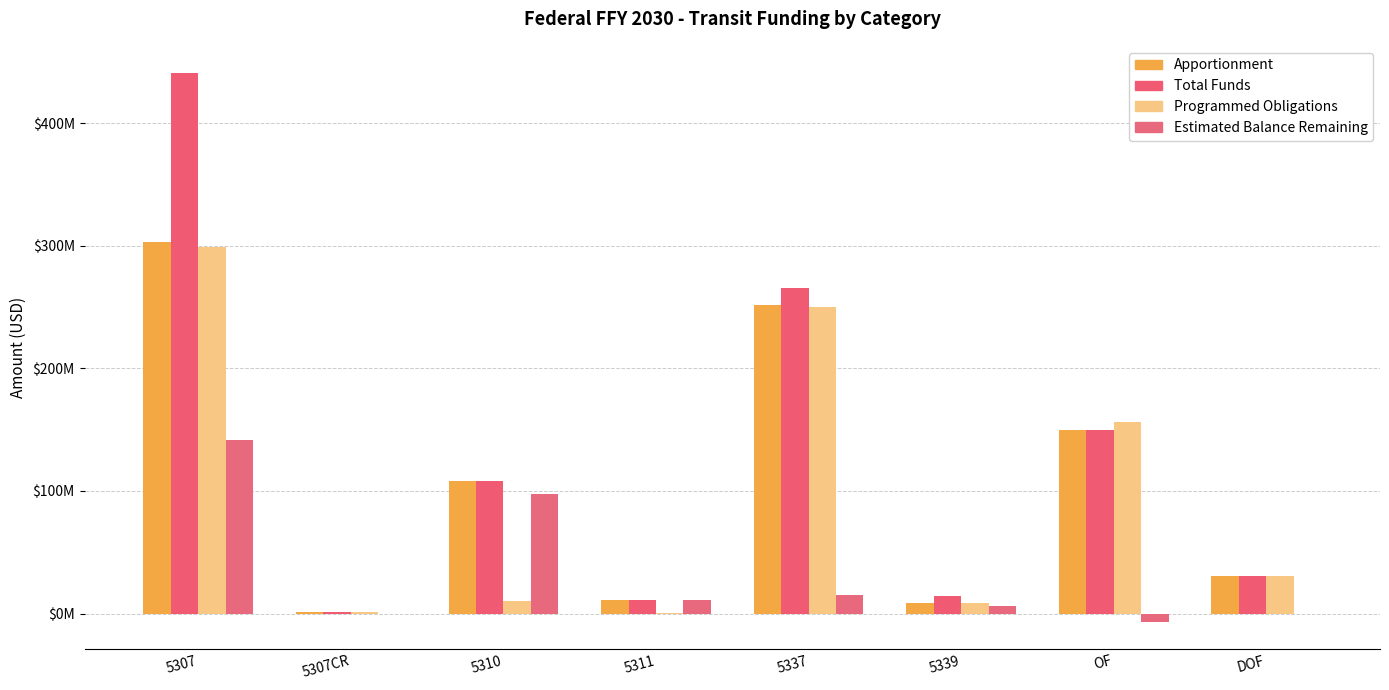

List the series in order of their peak value, highest first.

Total Funds, Apportionment, Programmed Obligations, Estimated Balance Remaining